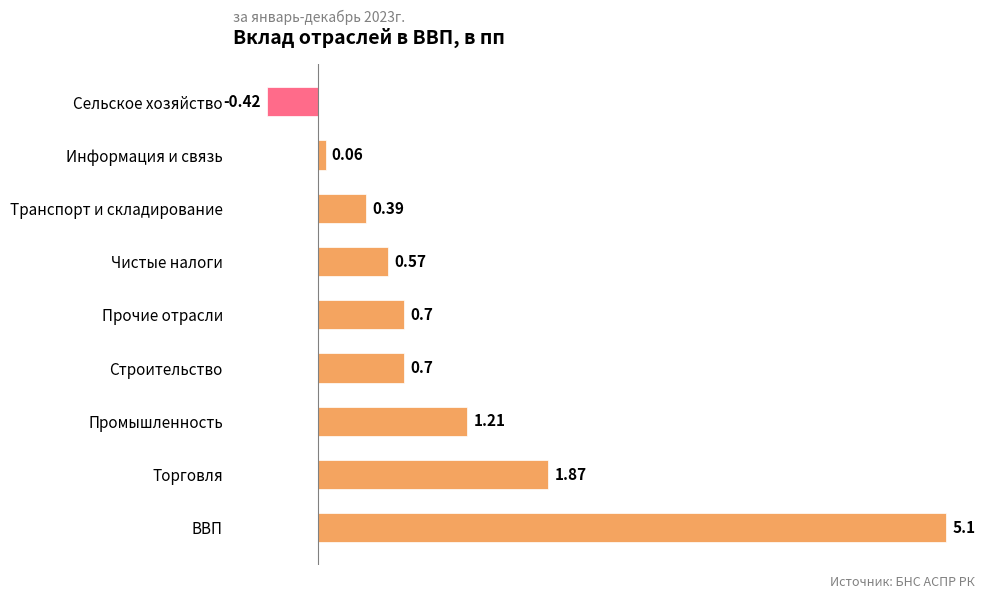

Which label corresponds to the smallest value in the chart?

Сельское хозяйство